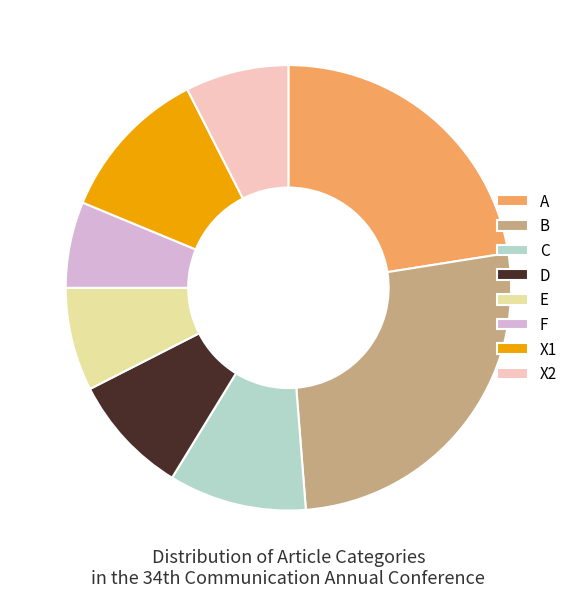

Combined, do E and D account for over 50%?

No